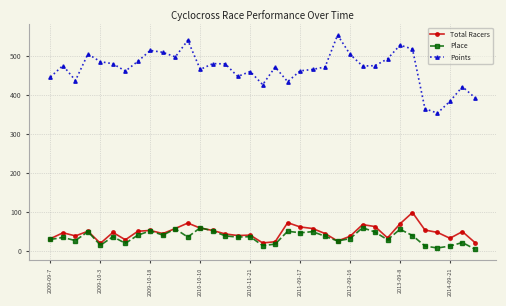

What is the value of the Place point at the 25th from the left?

31.0